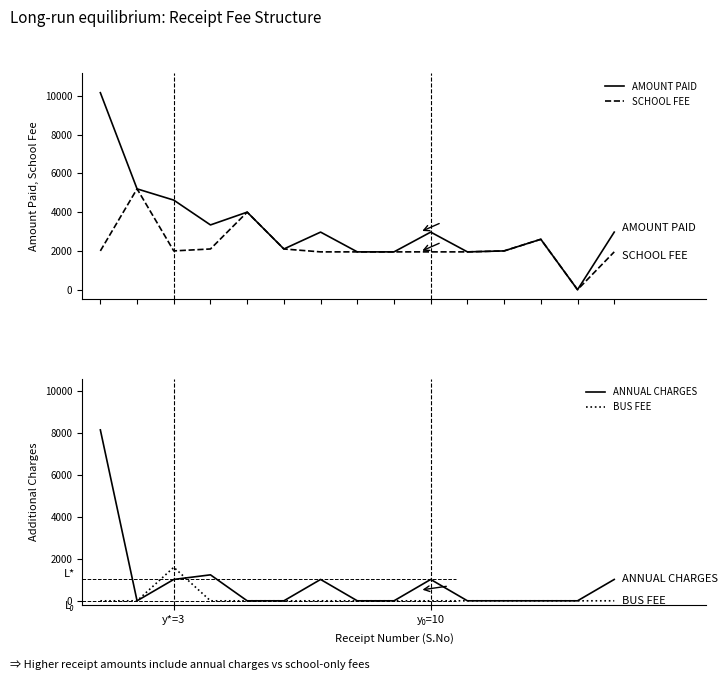

What position from the right is 8?

7